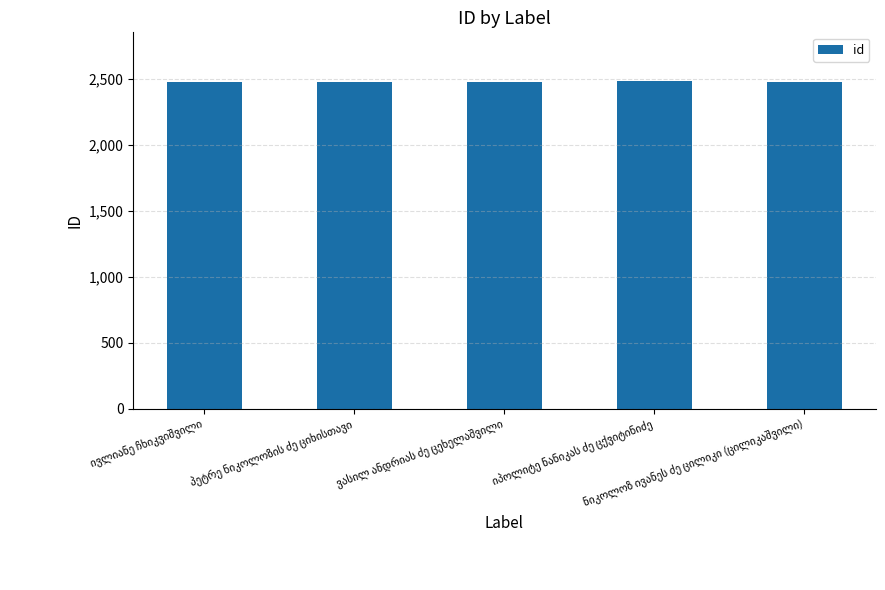

What is the value of the 4th bar from the left?

2483